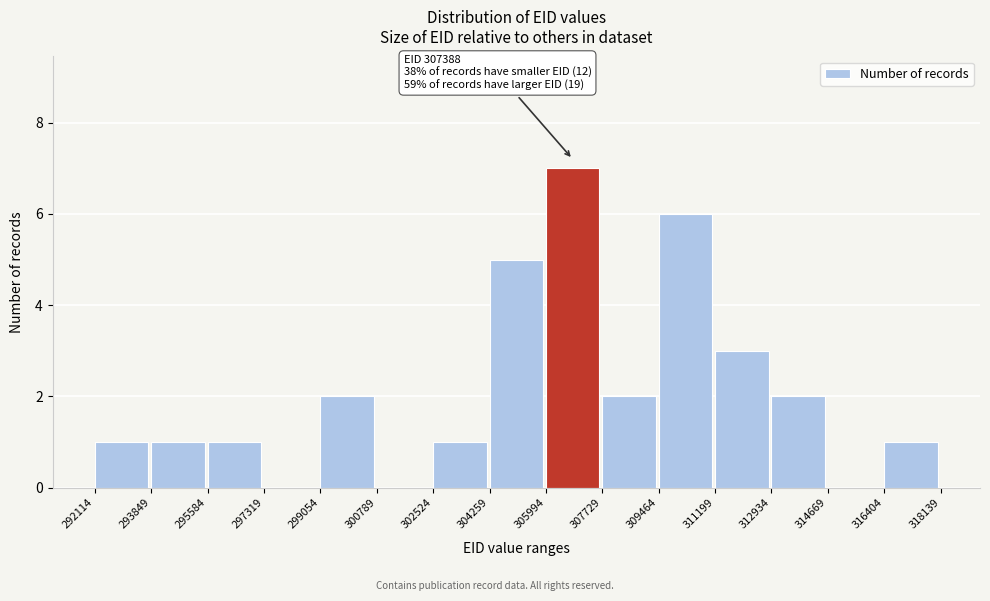

Over which range of the x-axis is the bar tallest?

305994 to 307729